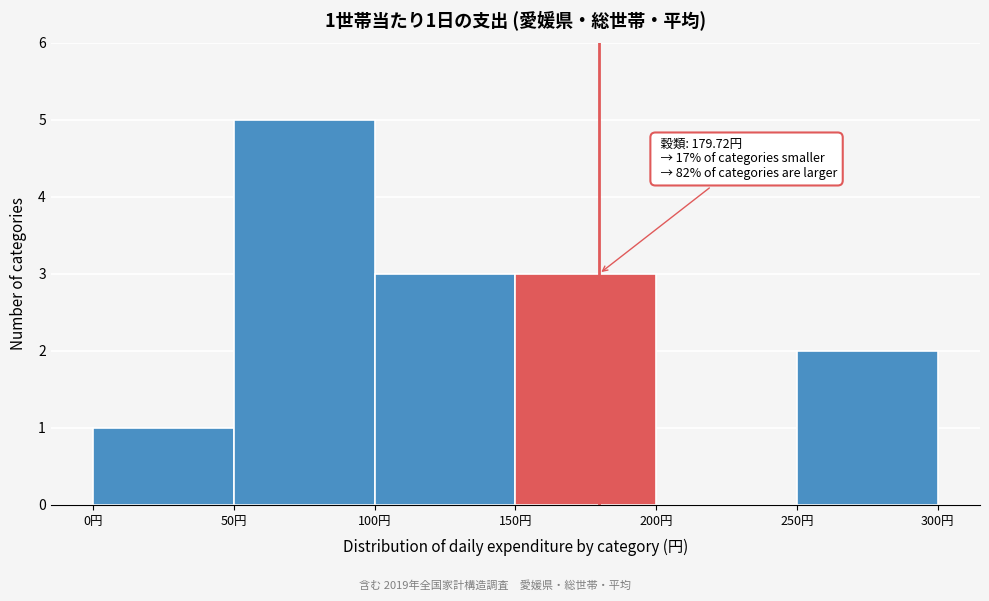

Which range on the x-axis has the tallest bar?

50 to 100